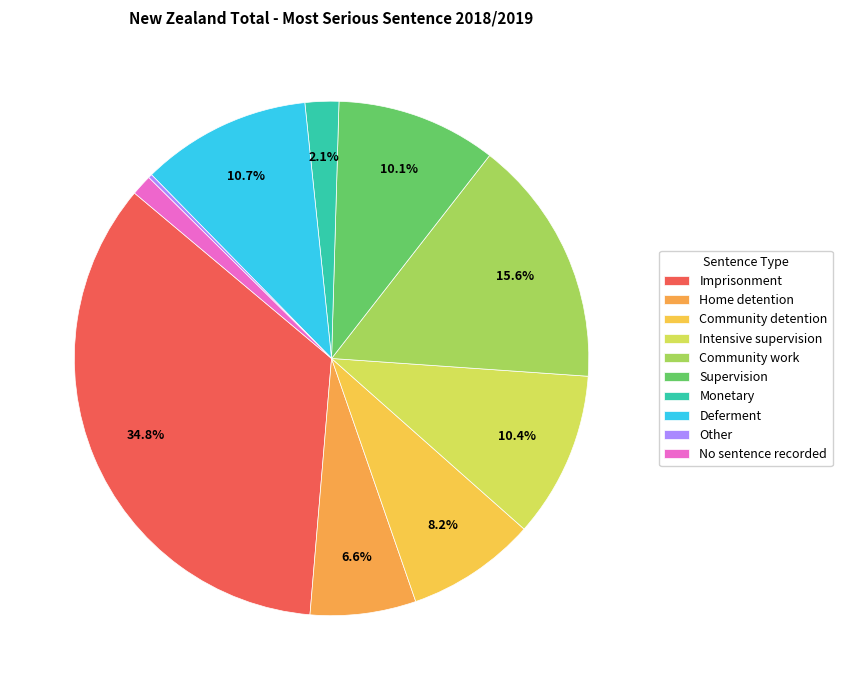

How many slices are in this pie chart?

10